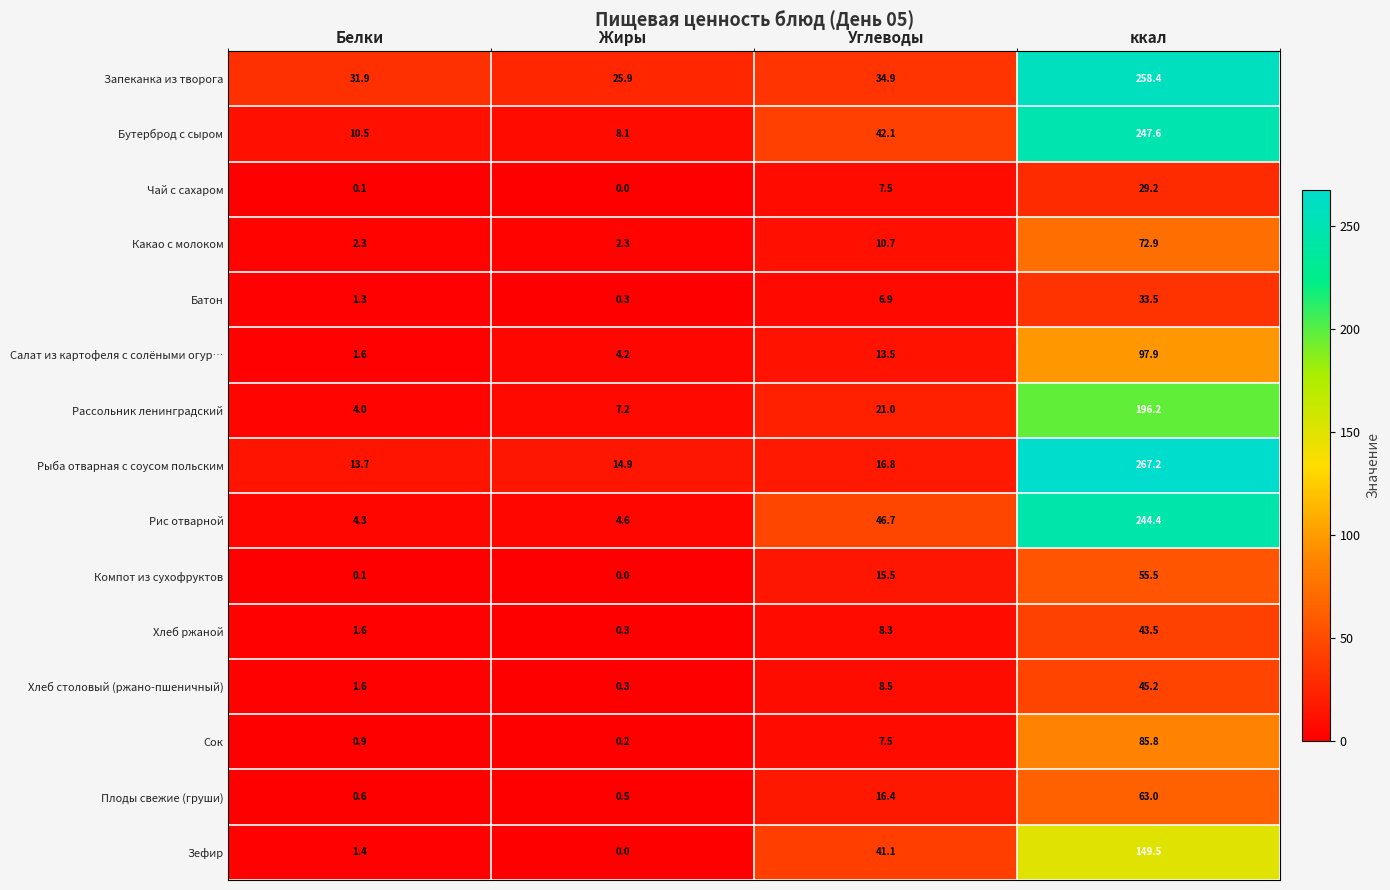

List the labels in order of Хлеб столовый (ржано-пшеничный) value, largest first.

ккал, Углеводы, Белки, Жиры